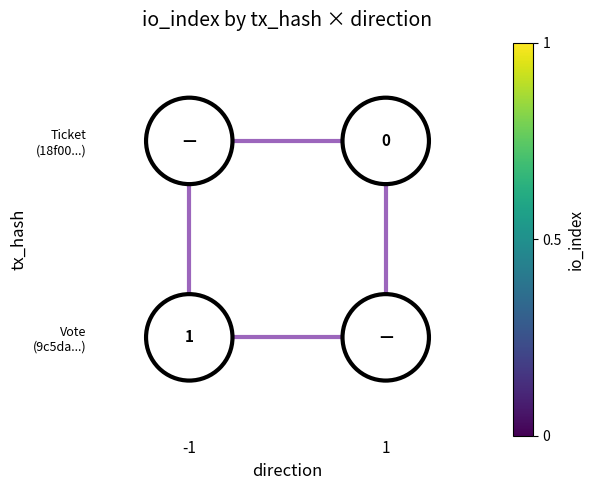

How many categories are shown in the chart?

2